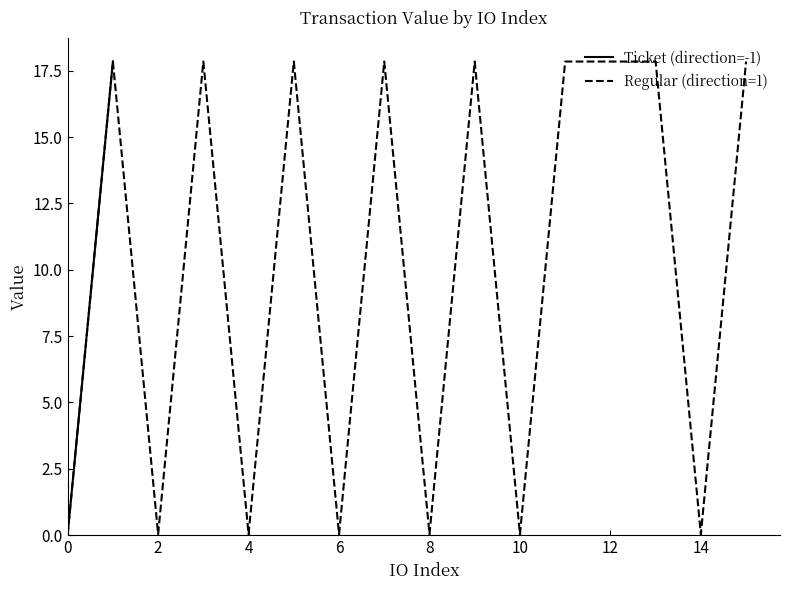

What is the sum of the value values at 4 and 13?

17.9